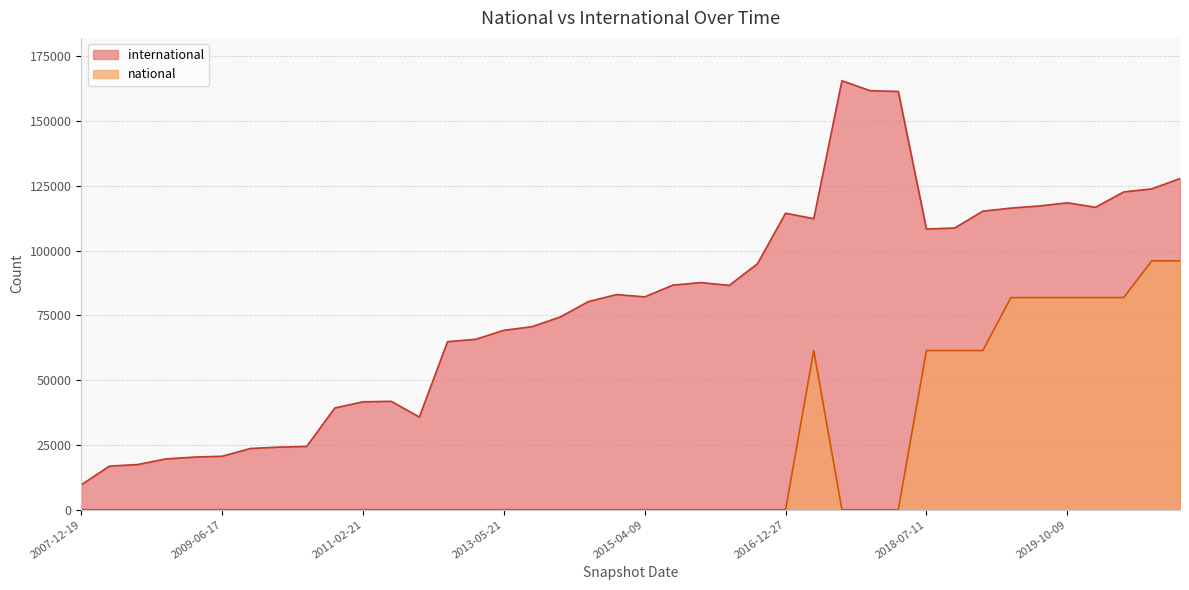

True or false: international and national intersect in this chart.

False